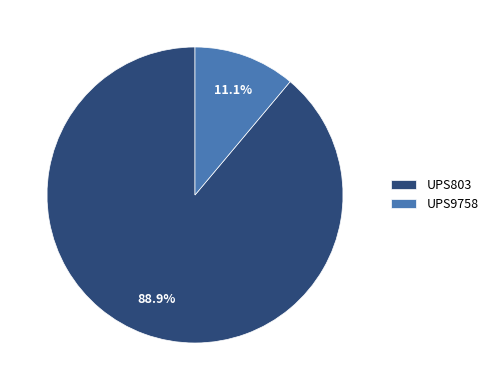

What is the ratio of the value at UPS803 to the value at UPS9758?

8.0